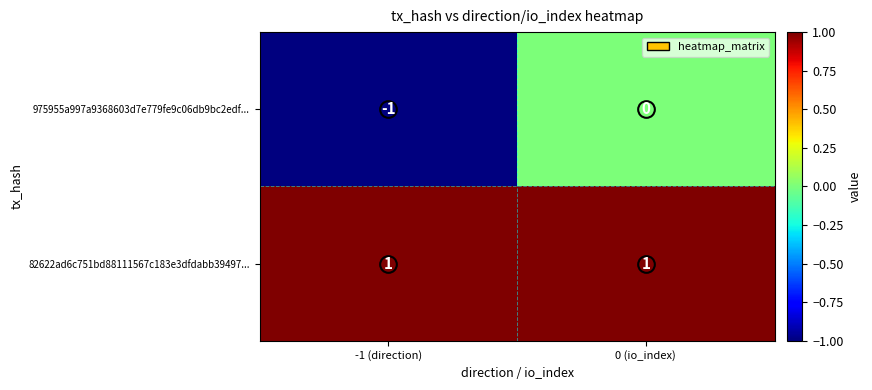

Which series changed the most between -1 (direction) and 0 (io_index)?

975955a997a9368603d7e779fe9c06db9bc2edf...